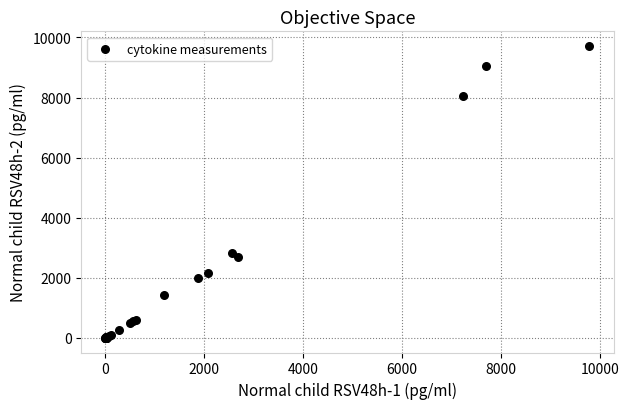

What Y value in the scatter plot is closest to 4858?

2810.7